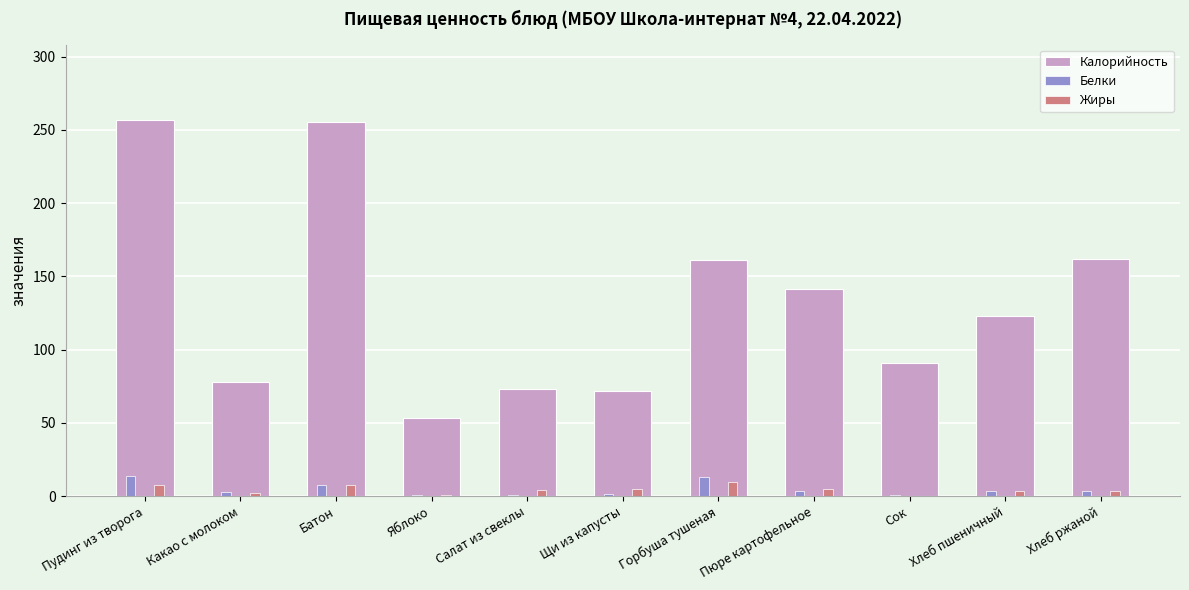

What is the sum of all Калорийность values?

1465.3